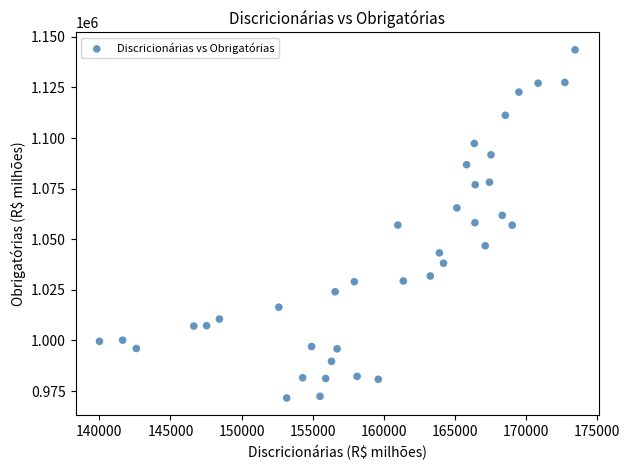

What is the range of X values (max minus min)?

33475.1